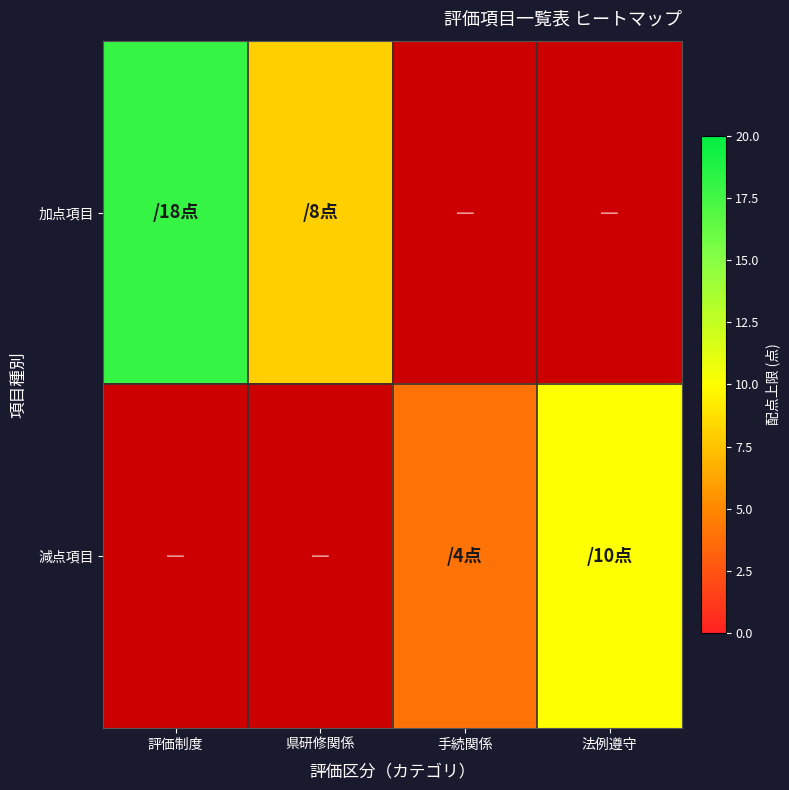

Where is 加点項目 nearest to the value 13?

評価制度